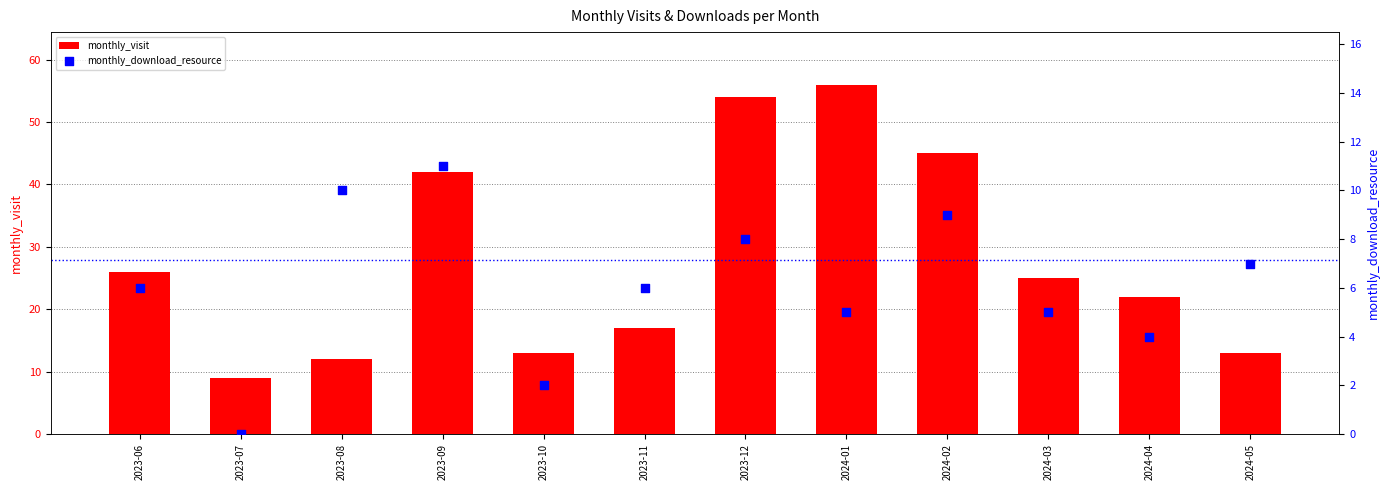

What is the total value across all series at 2023-08?

22